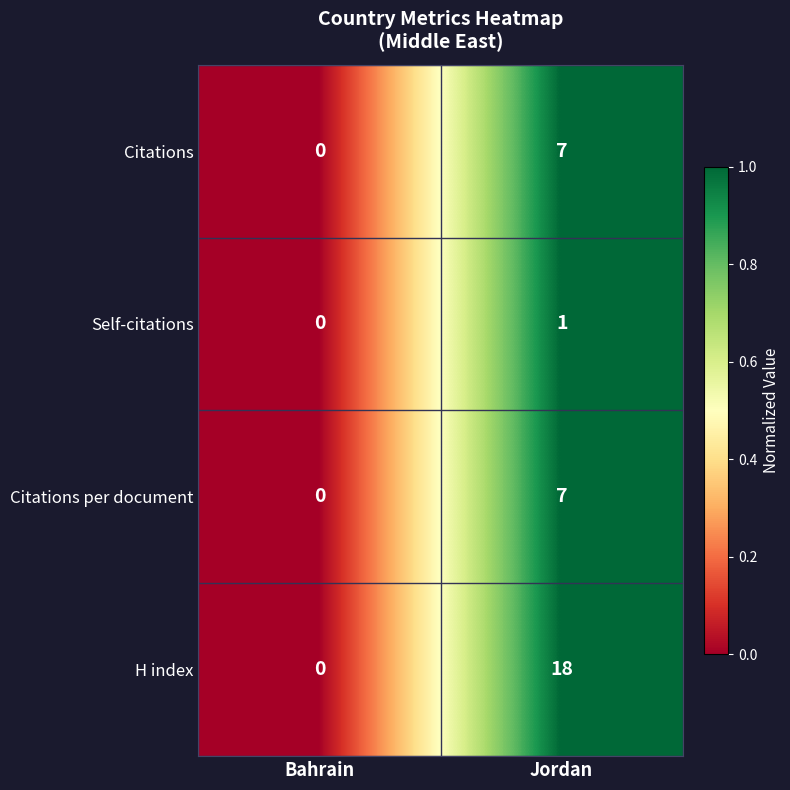

Which series has the widest spread of values?

H index